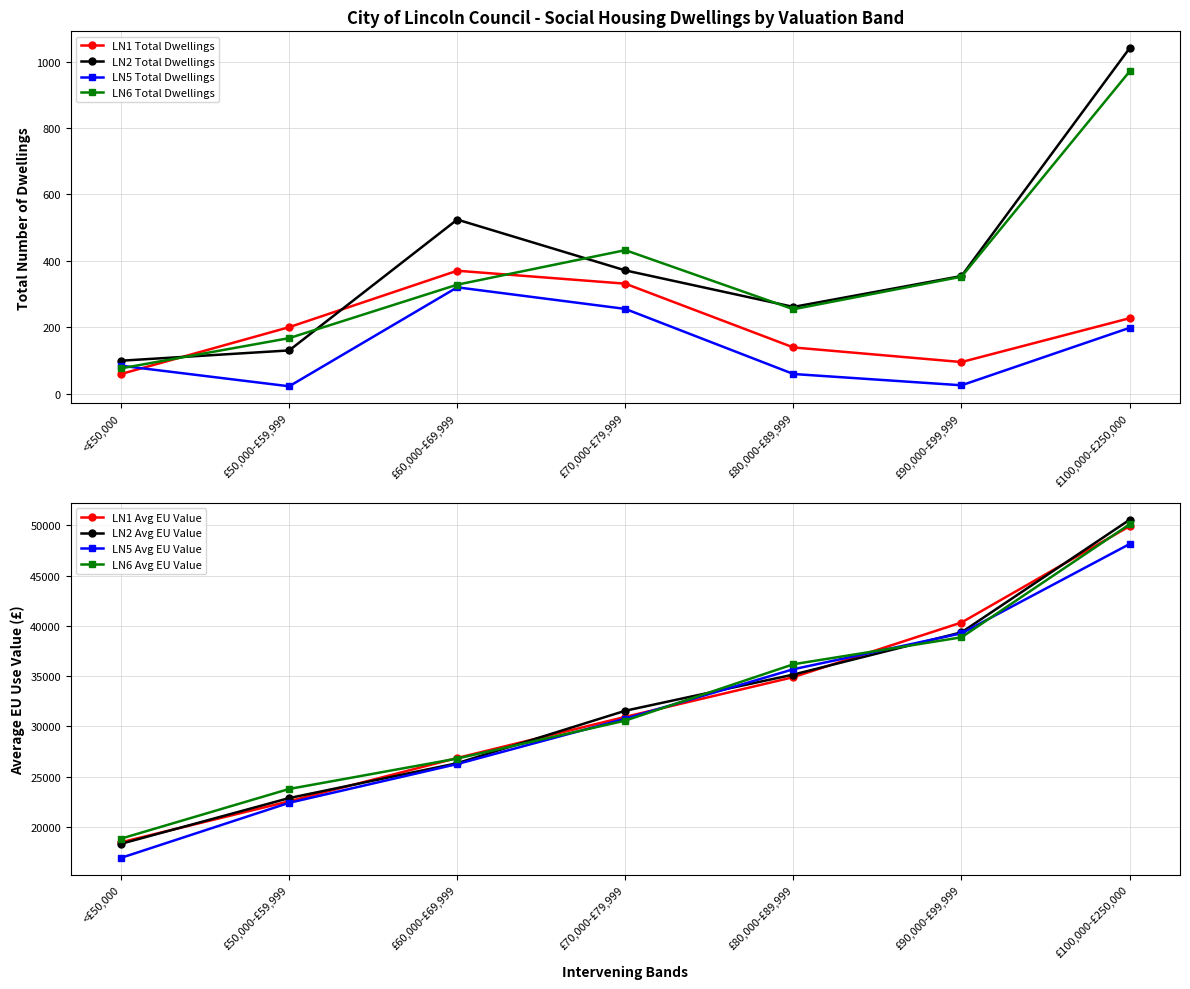

The value of LN1 Total Dwellings at £100,000-£250,000 is 227. True or false?

True